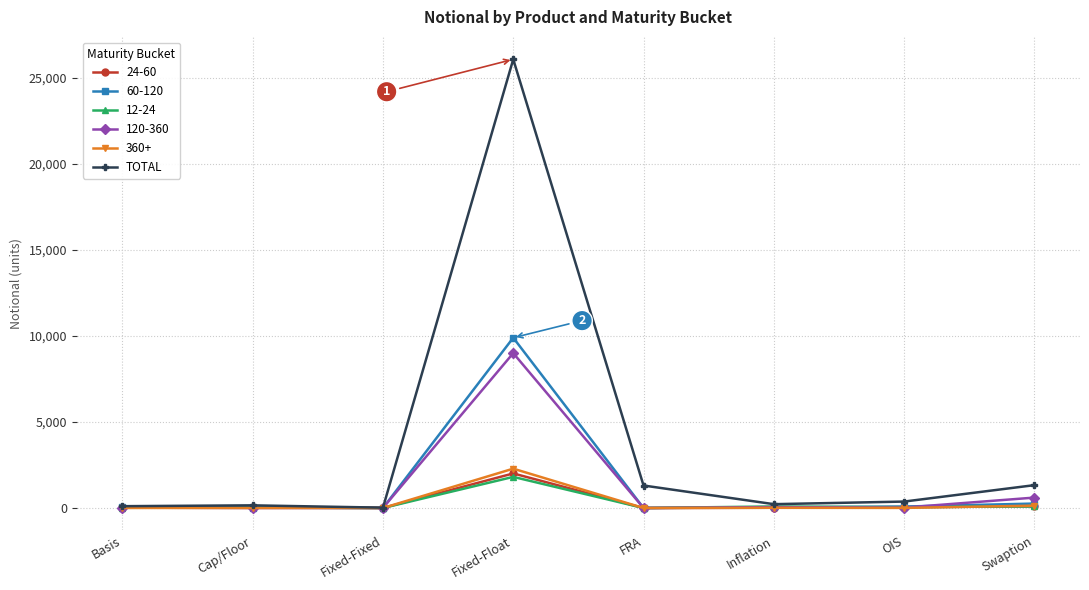

True or false: 24-60 has more than 0 points higher than both neighbors.

True